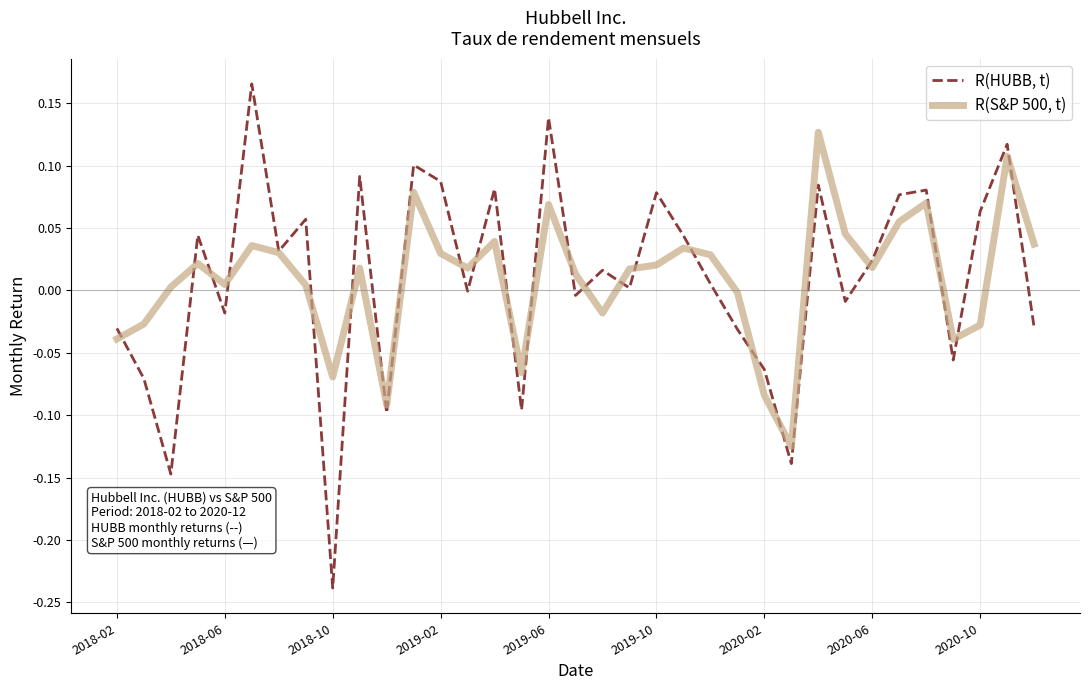

What is the sum of all R(HUBB, t) values?

0.4